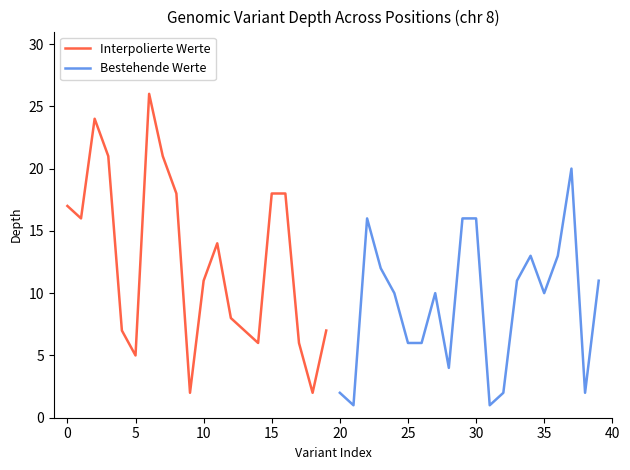

The Interpolierte Werte series shows 31 at 15. True or false?

False